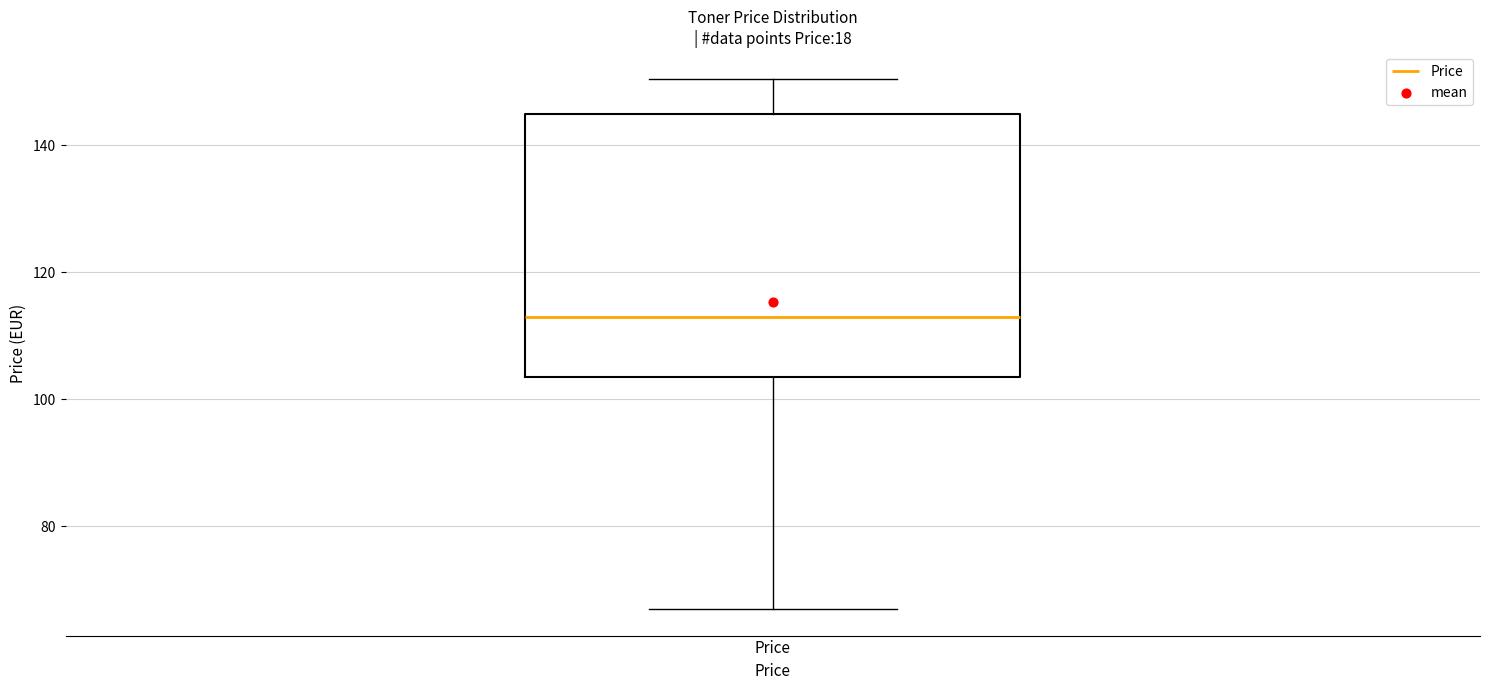

Transcribe this box plot: give where the median line is, the range the box spans, and where the two whiskers end, as read against the y-axis. The values are not printed on the chart, so give them approximately, as read against the axis.

median 112, box 104 to 144, whiskers 66 to 150